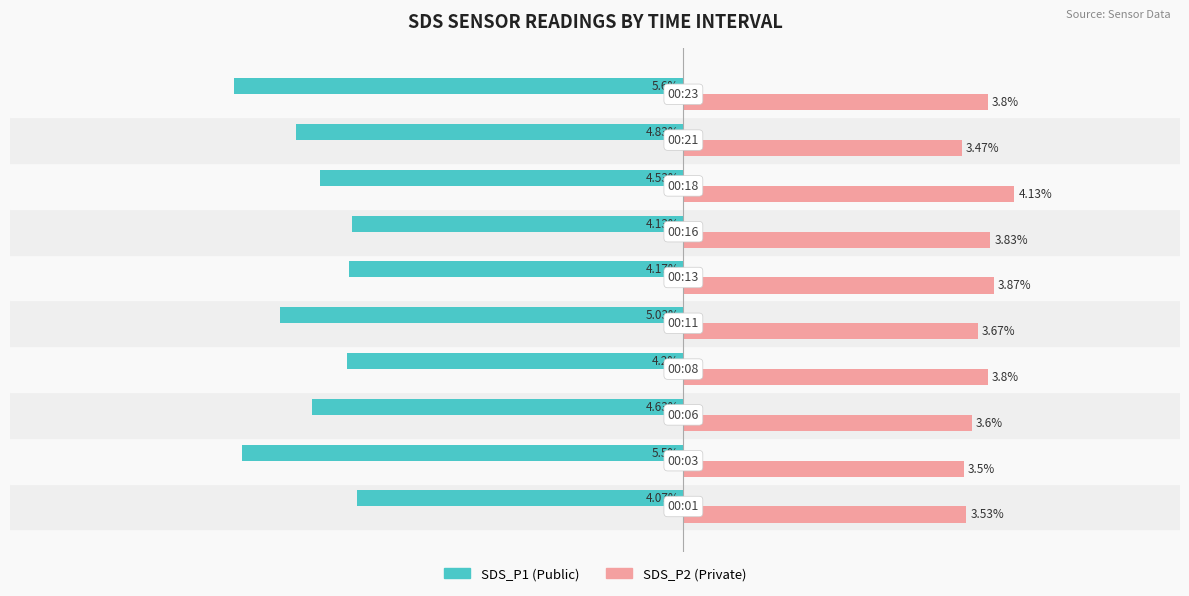

What is the smallest value displayed?

-5.6